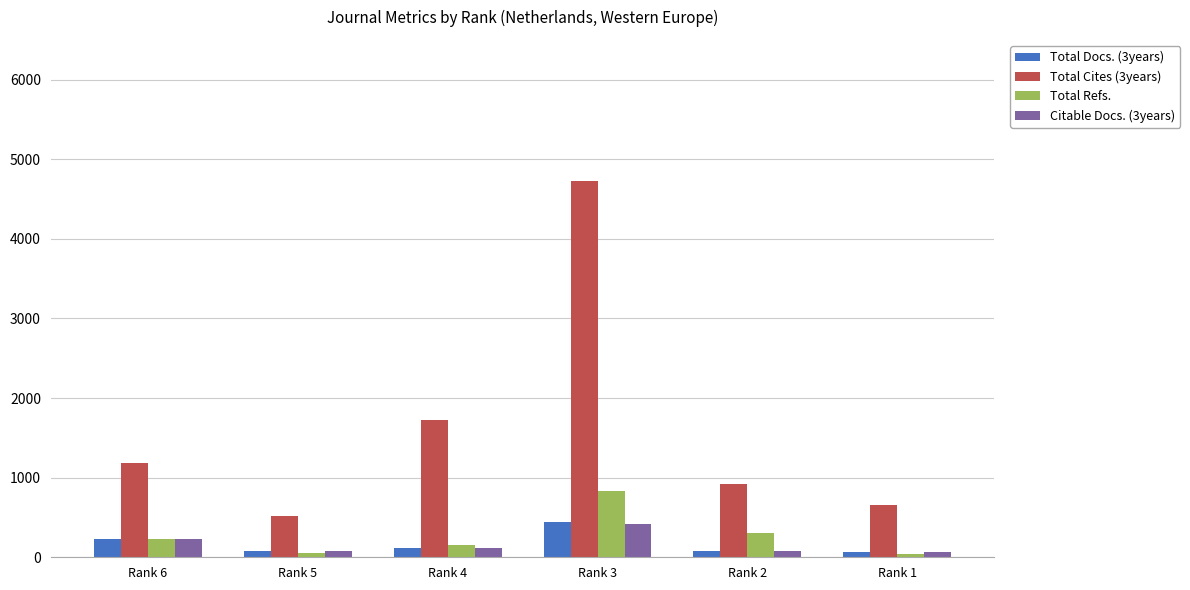

What is the total value across all series at Rank 4?

2118